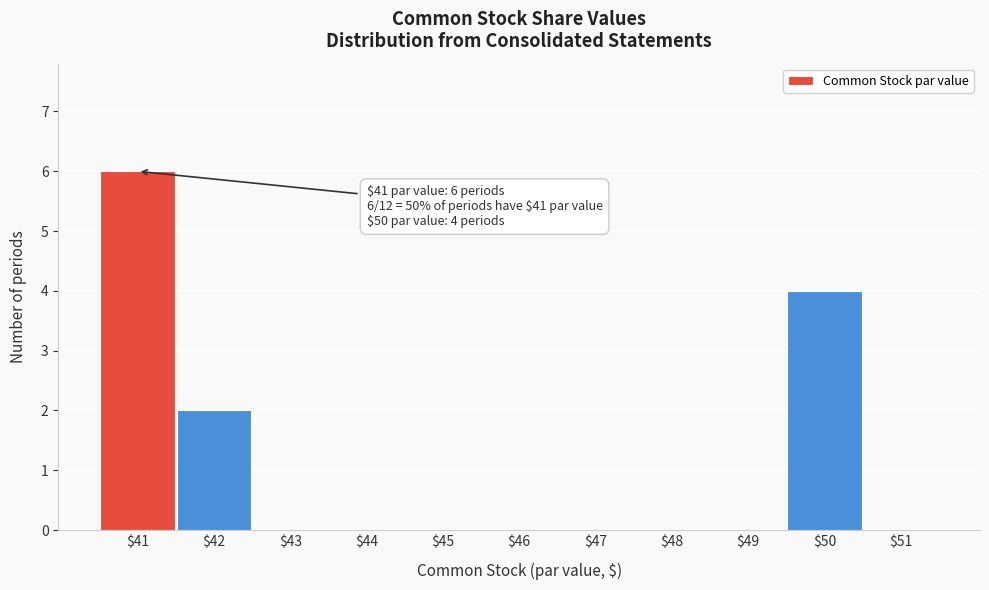

Over which range of the x-axis is the bar tallest?

40.5 to 41.5